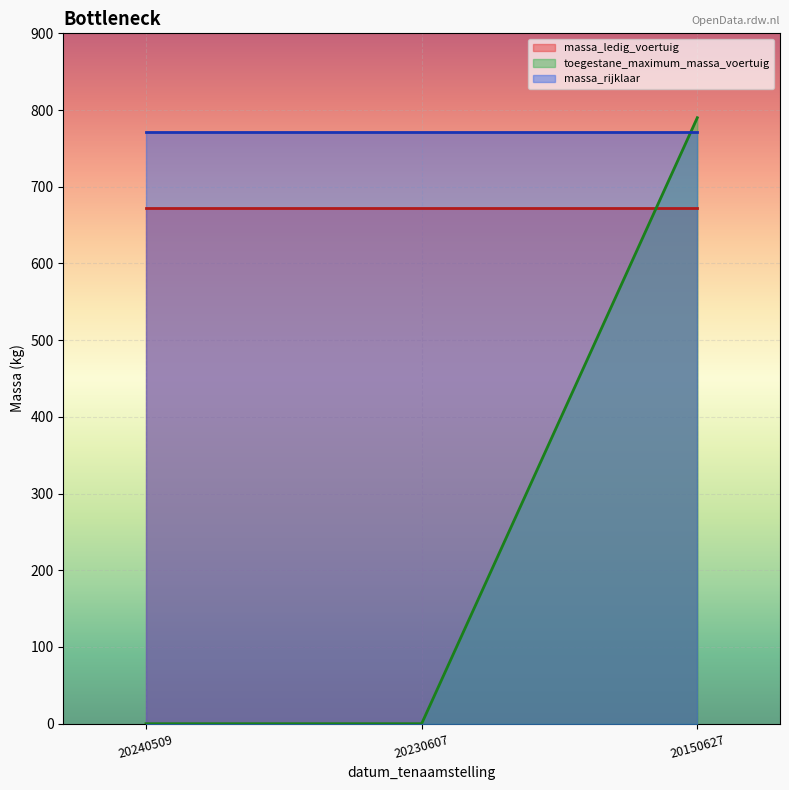

What is the difference between the toegestane_maximum_massa_voertuig values at 20240509 and 20150627?

790